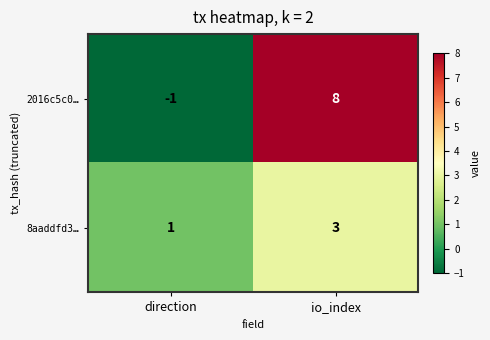

Reading right to left, extract all data points from this chart.

2016c5c0…: 8	-1
8aaddfd3…: 3	1